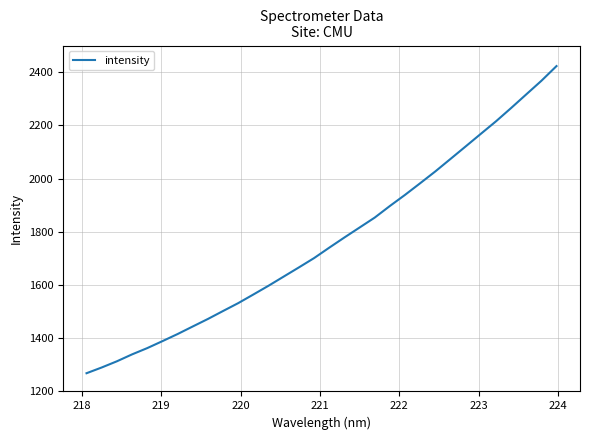

What is the smallest value displayed?

1268.5